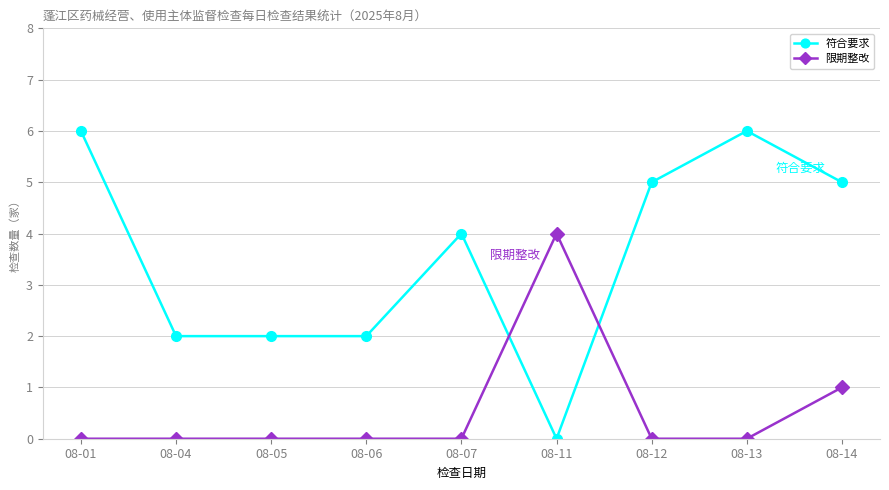

Which series has the widest spread of values?

符合要求